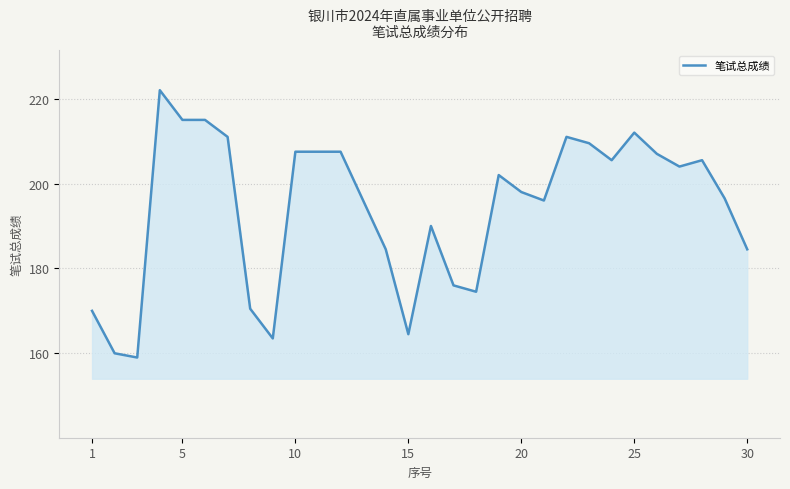

What is the difference between the maximum and minimum values?

63.0